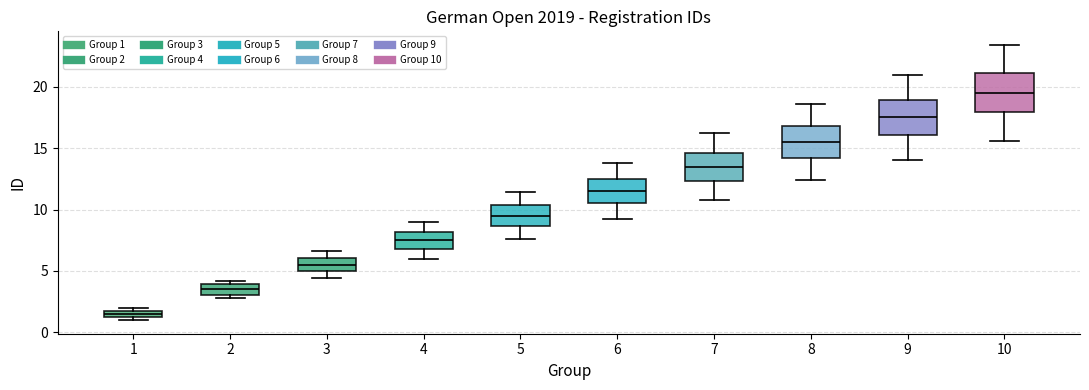

Which box's median line is the highest?

10